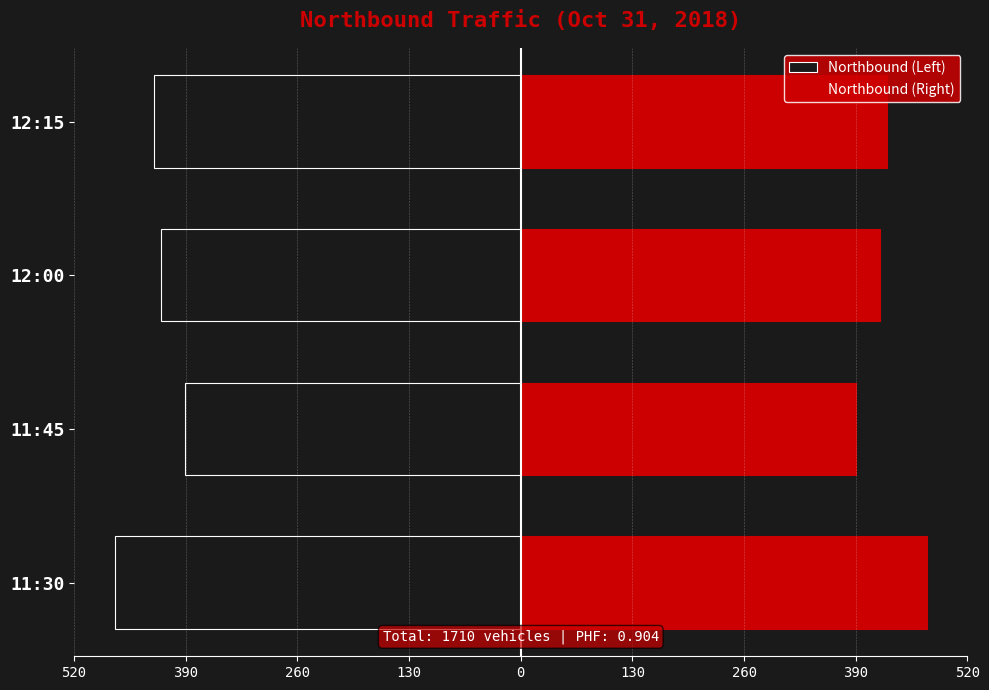

Which series has the widest spread of values?

Northbound (Left)